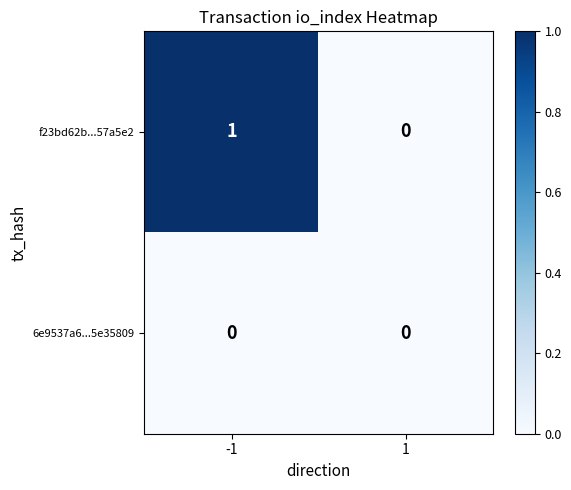

How many categories are shown in the chart?

2